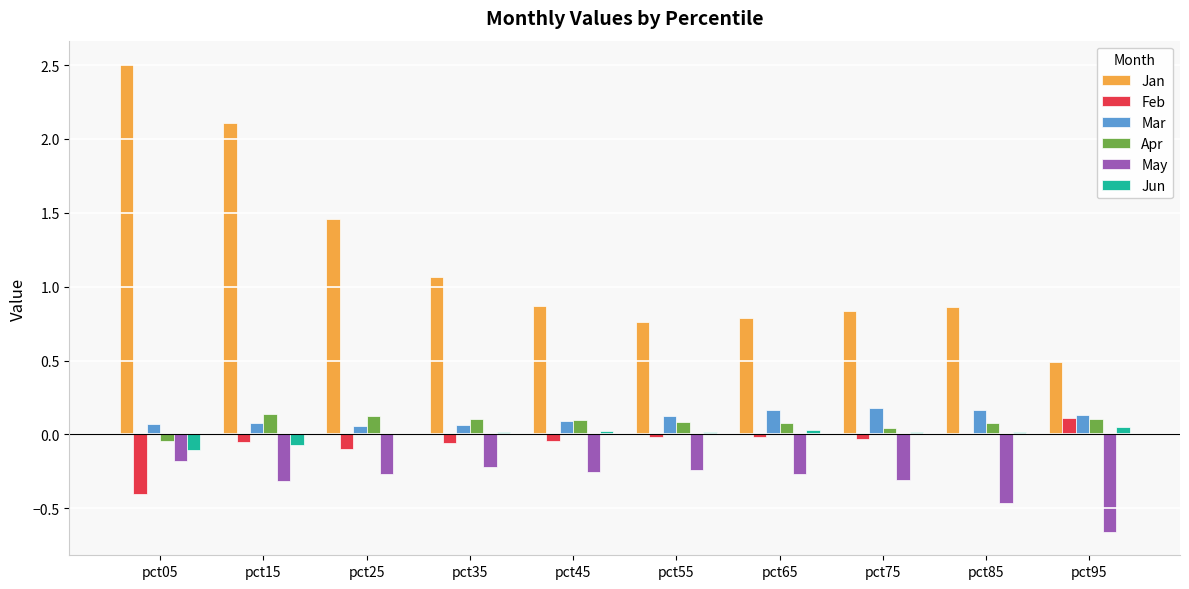

Which series changed the most between pct25 and pct65?

Jan